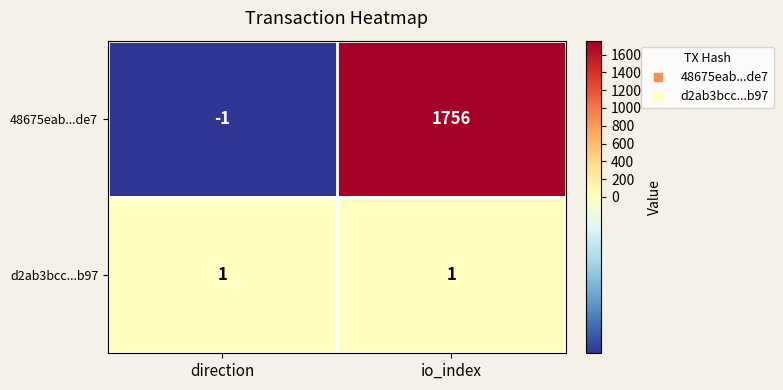

List the series in order of their overall mean, highest first.

48675eab...de7, d2ab3bcc...b97